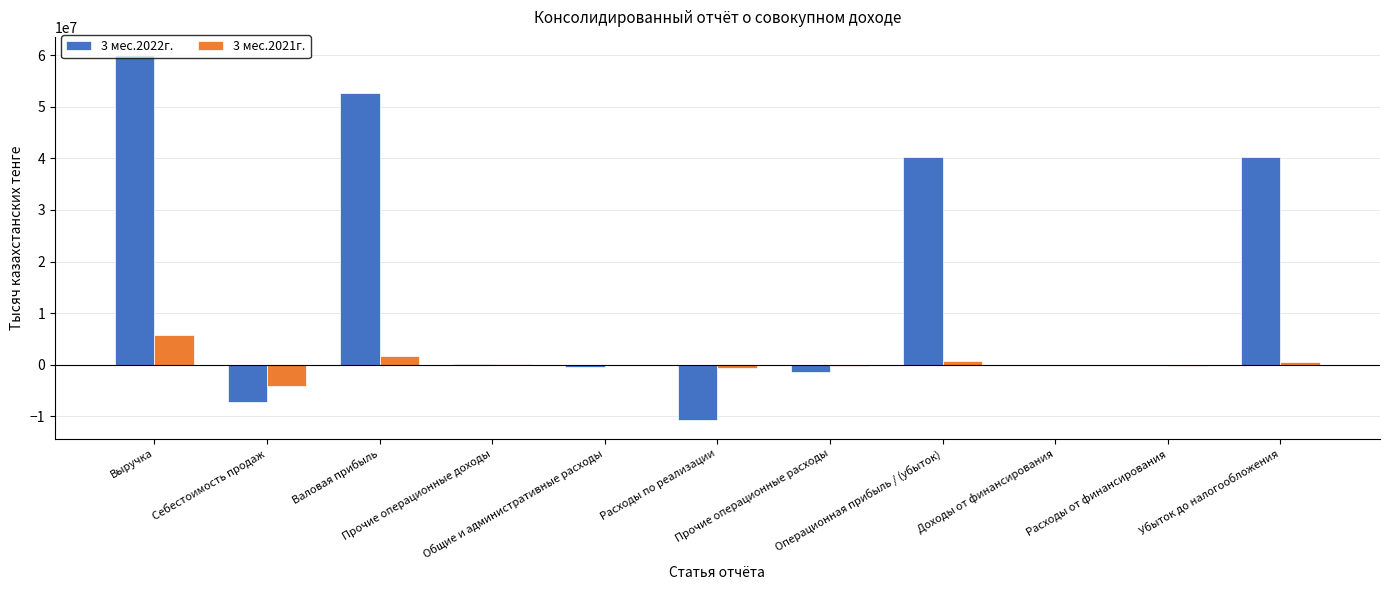

What is the greatest value displayed?

59993725